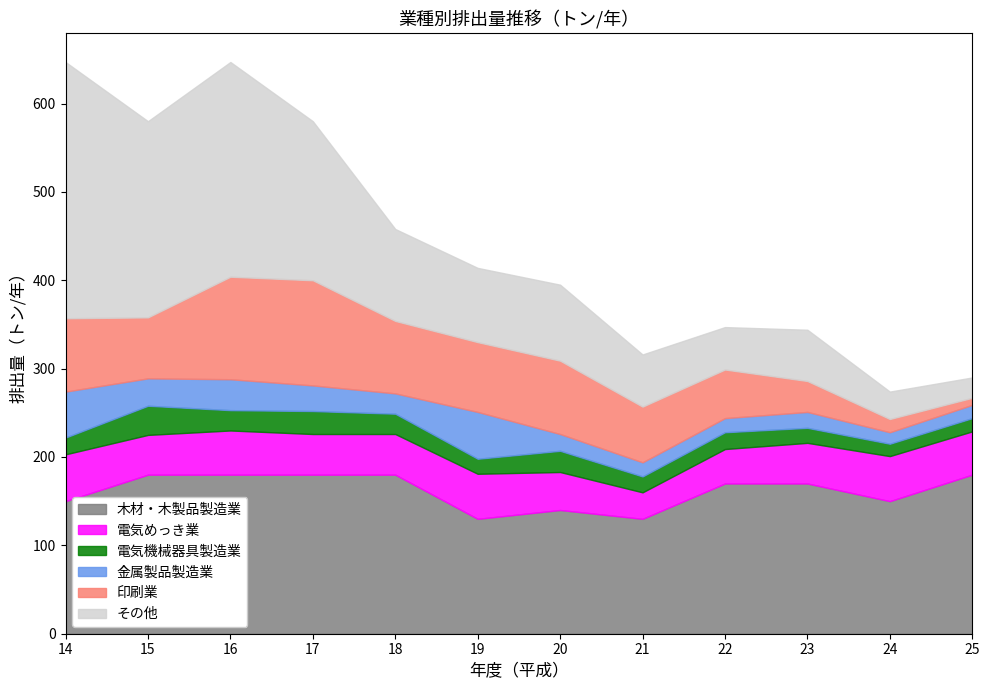

In 木材・木製品製造業, how many points are higher than both neighbors (excluding endpoints)?

1